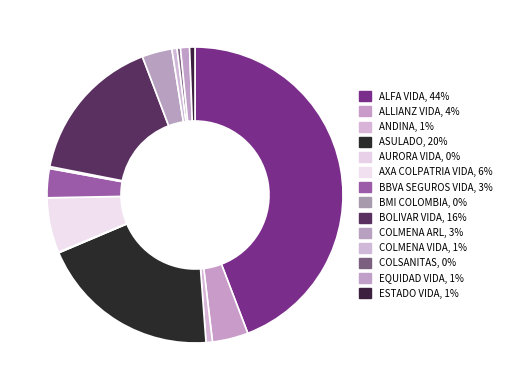

To the nearest percent, what portion does BOLIVAR VIDA represent?

16%